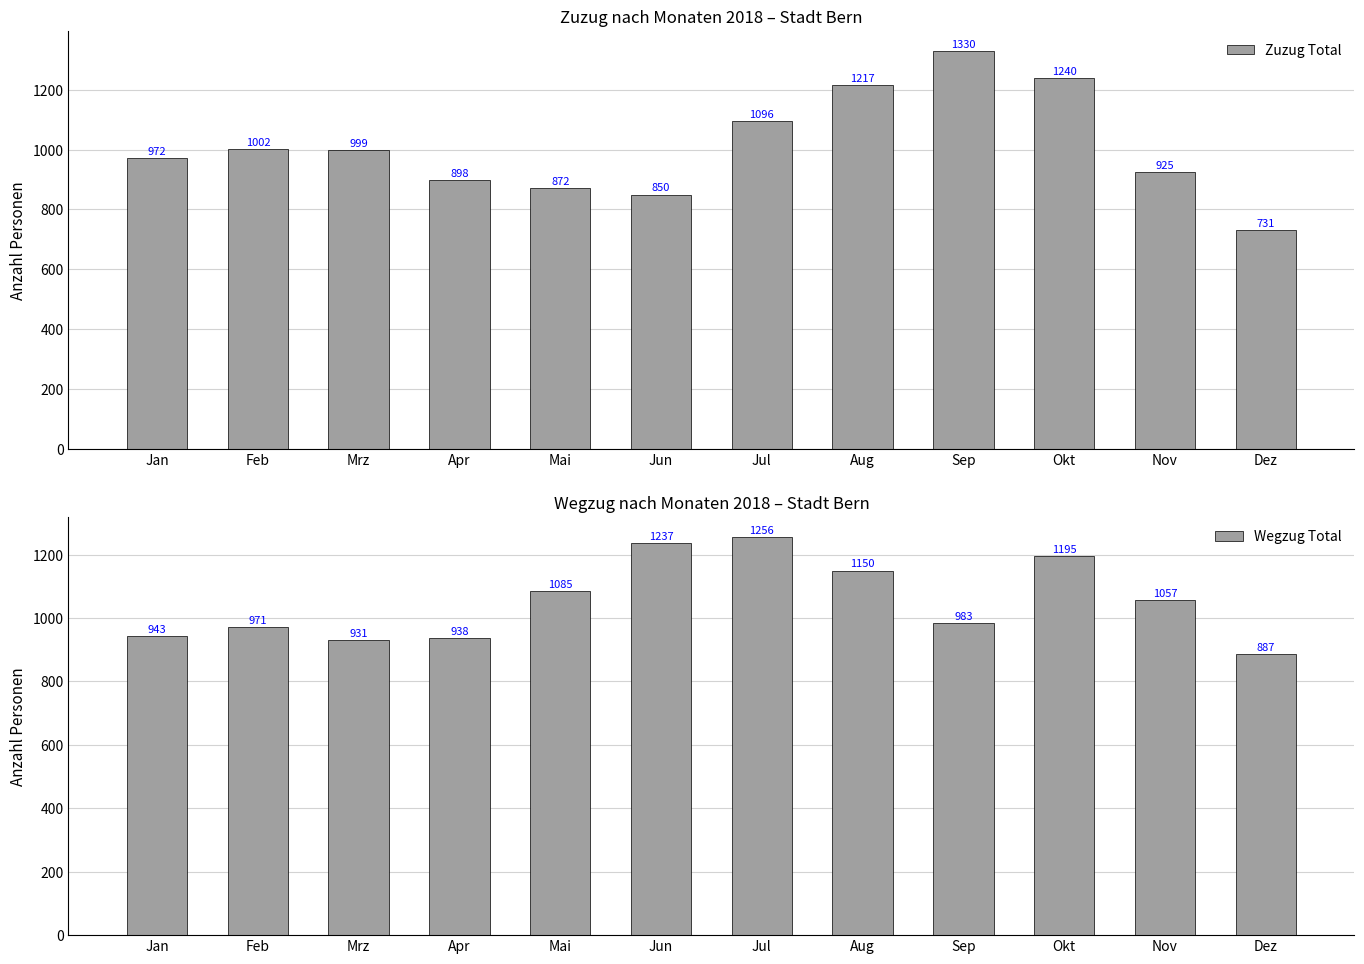

What is the value of the Zuzug Total bar at the 4th from the left?

898